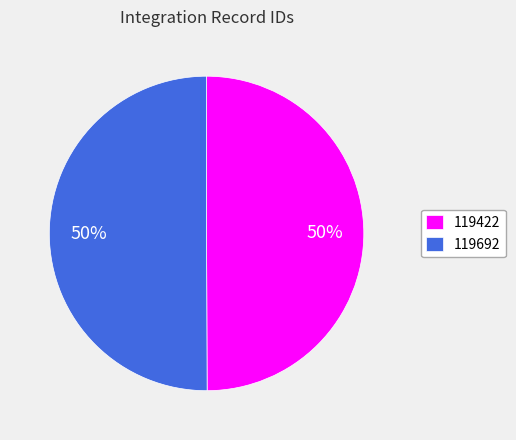

Is the sum of 119422 and 119692 greater than half?

Yes